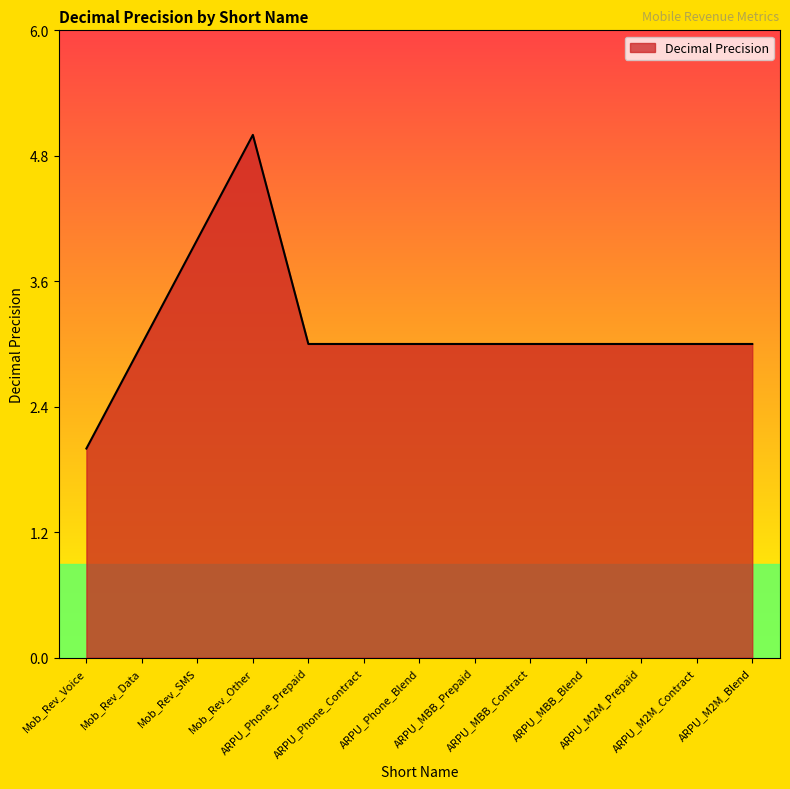

What is the maximum value shown in the chart?

5